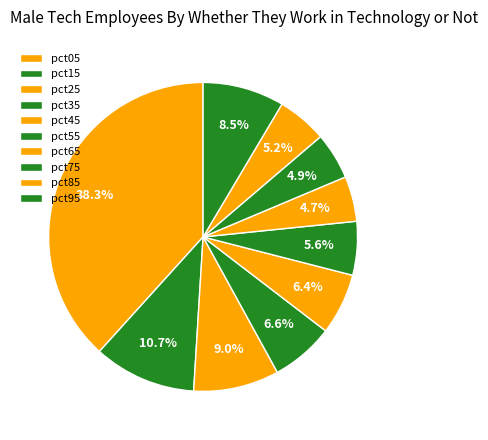

To the nearest percent, what portion does pct75 represent?

5%